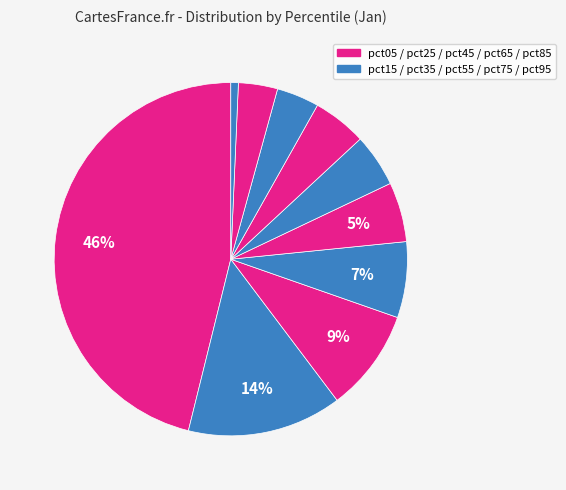

How many slices are in this pie chart?

10